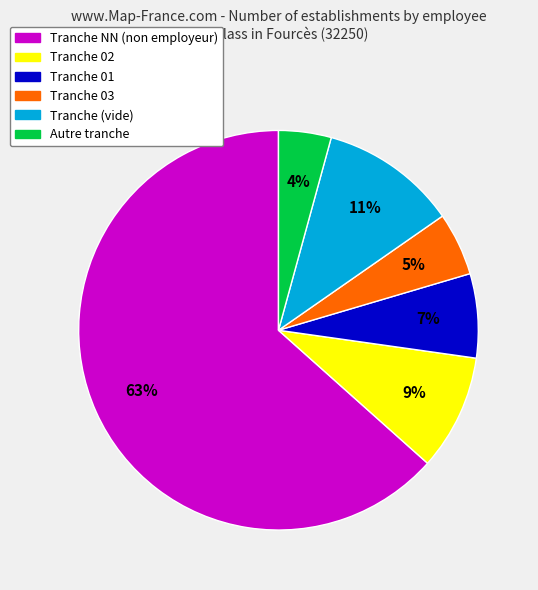

Is there a majority slice in this chart?

Yes